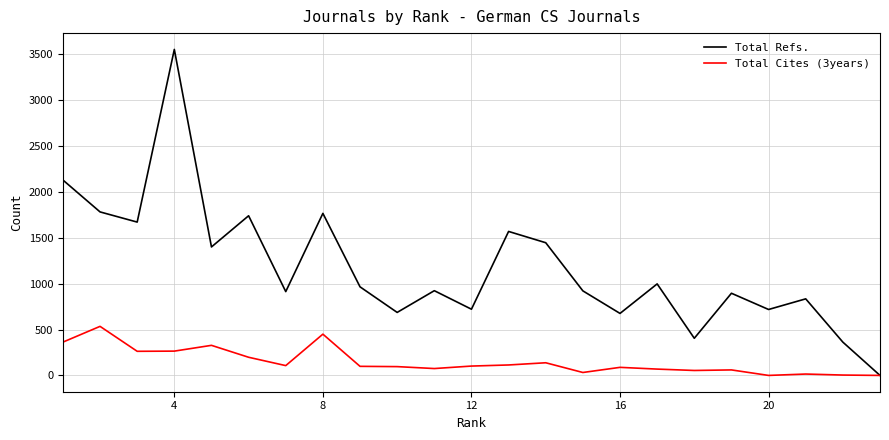

Which series has the largest range (max minus min)?

Total Refs.